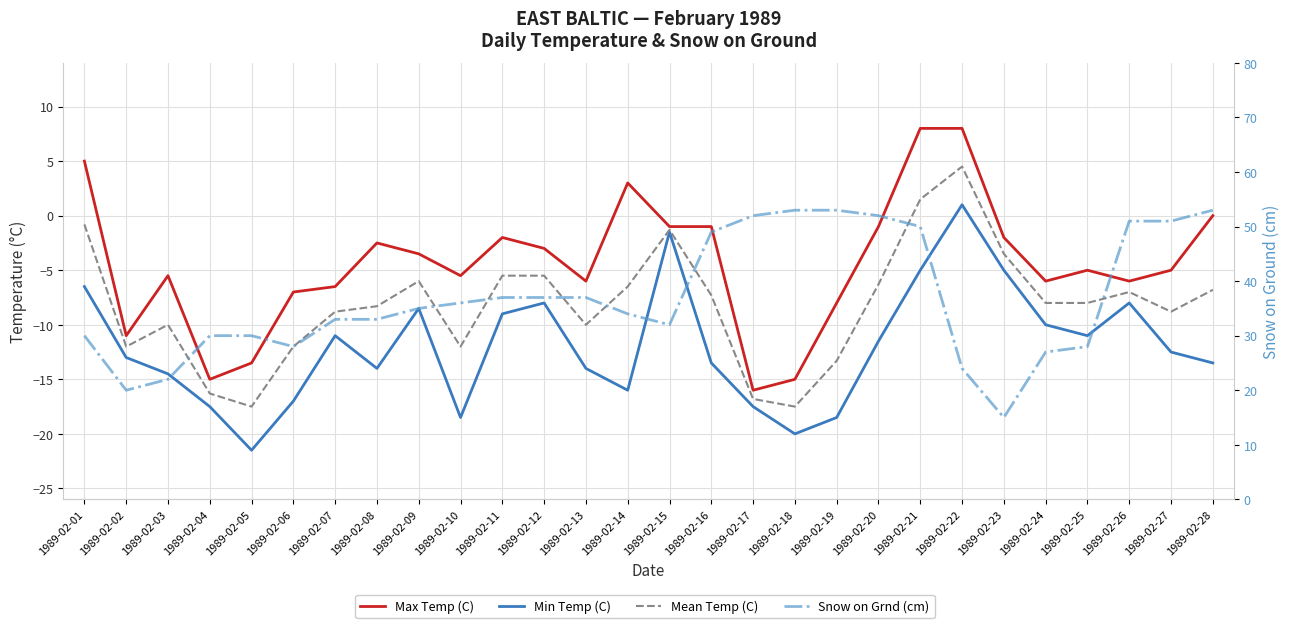

What is the value of the Max Temp (C) point at the 12th from the left?

-3.0